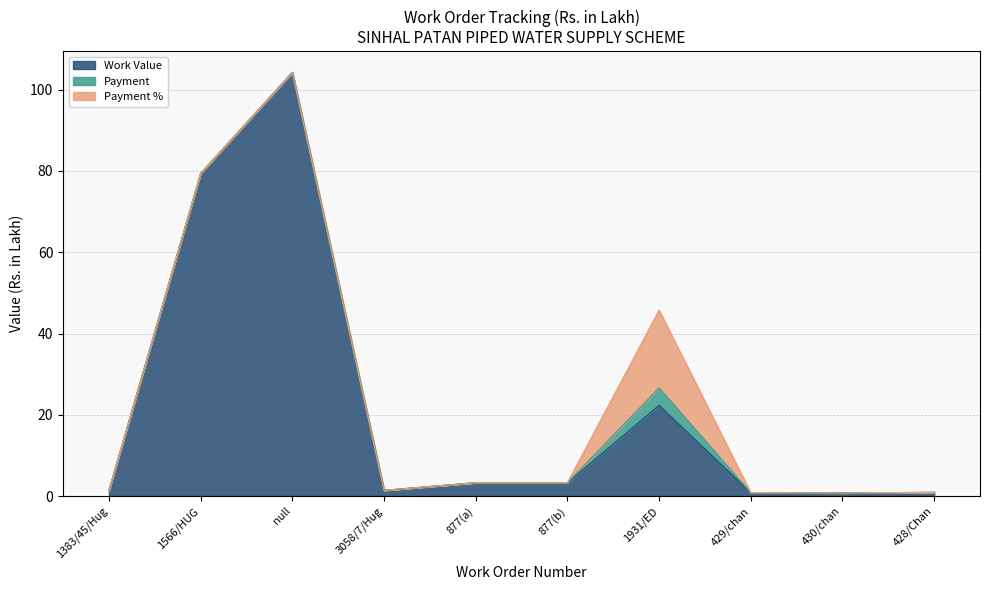

Reading left to right, transcribe all the data shown in this chart.

Work Value: 1.4	79.4	104.3	1.4	3.3	3.3	22.3	0.8	0.8	0.9
Payment: 0.0	0.0	0.0	0.0	0.0	0.0	4.3	0.0	0.0	0.0
Payment %: 0.0	0.0	0.0	0.0	0.0	0.0	19.1	0.0	0.0	0.0